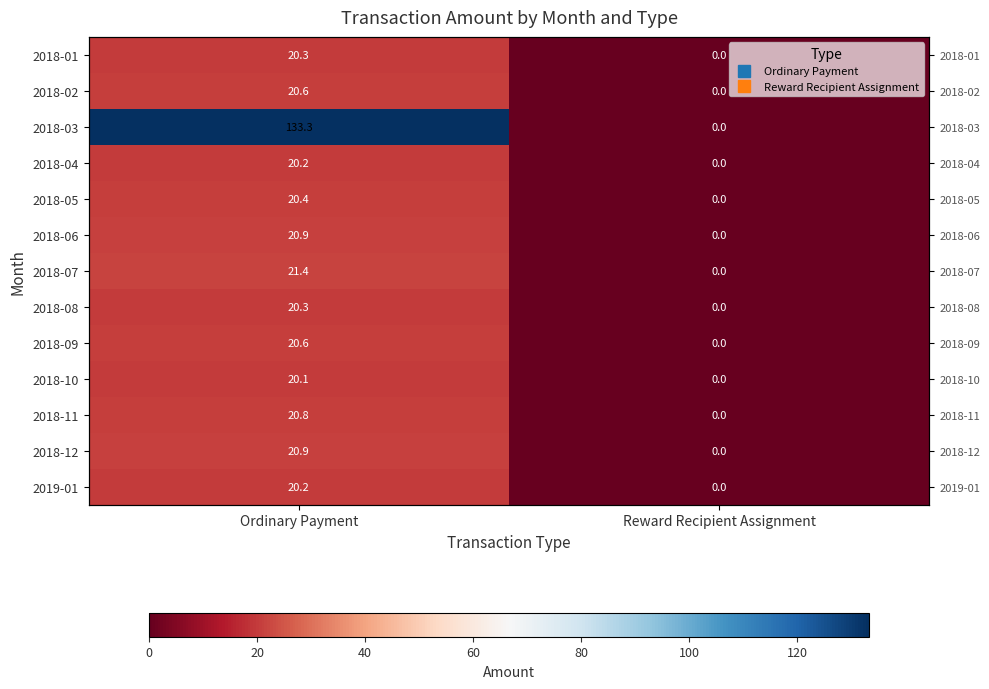

Which has a higher value, Ordinary Payment or Reward Recipient Assignment?

Ordinary Payment